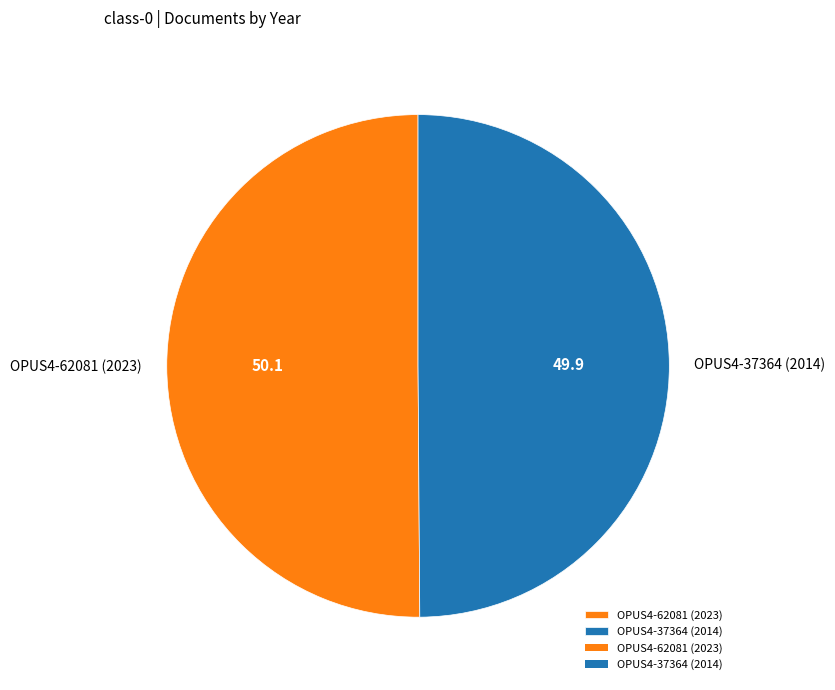

Is the sum of OPUS4-37364 (2014) and OPUS4-62081 (2023) greater than half?

Yes